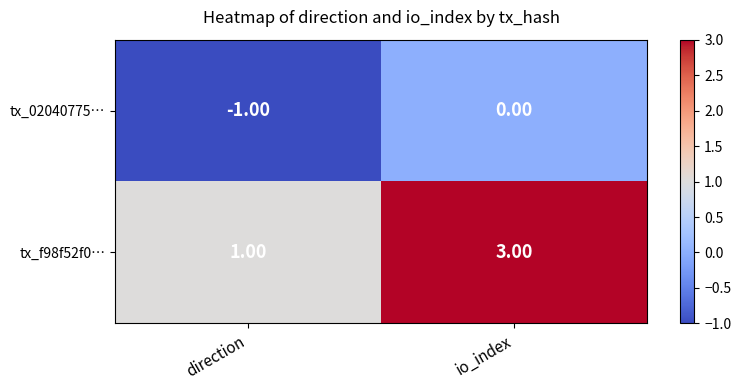

Which series has the largest range (max minus min)?

tx_f98f52f0…